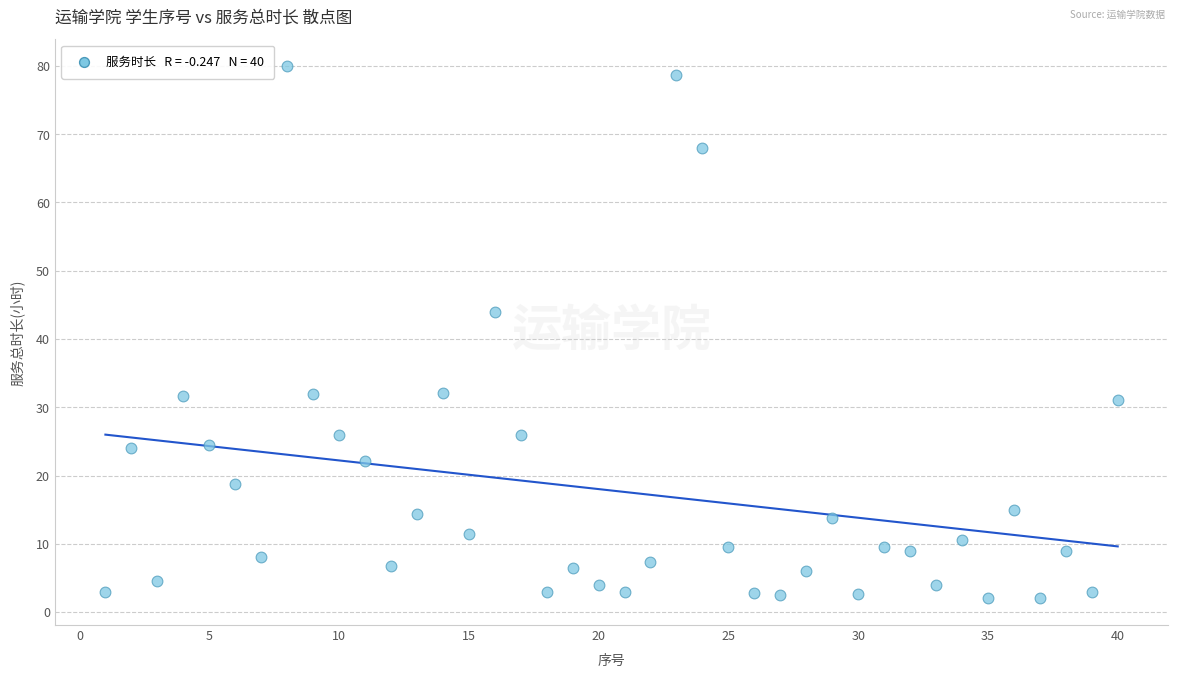

What is the range of X values (max minus min)?

39.0